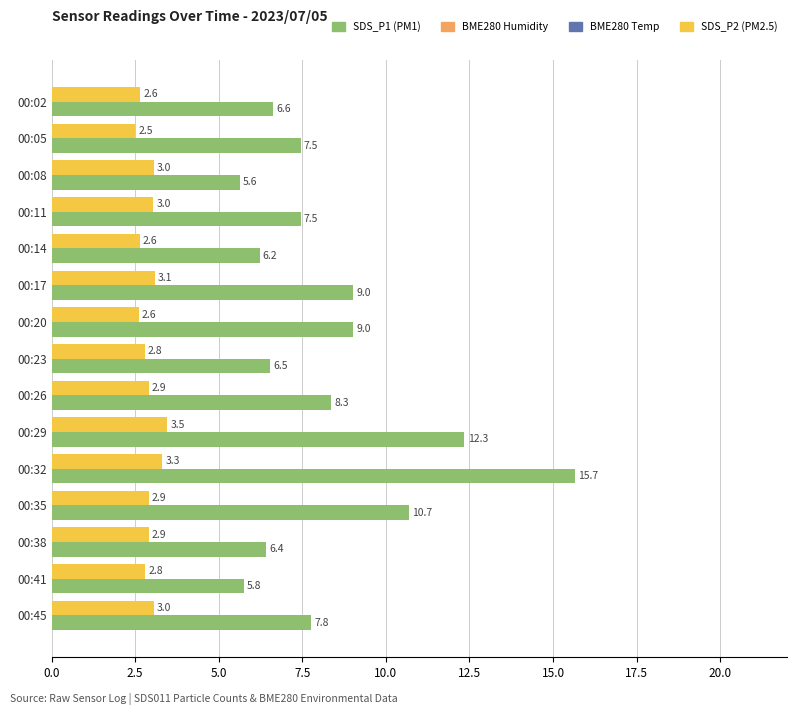

What is the difference between the highest and lowest values at 00:17?

5.9